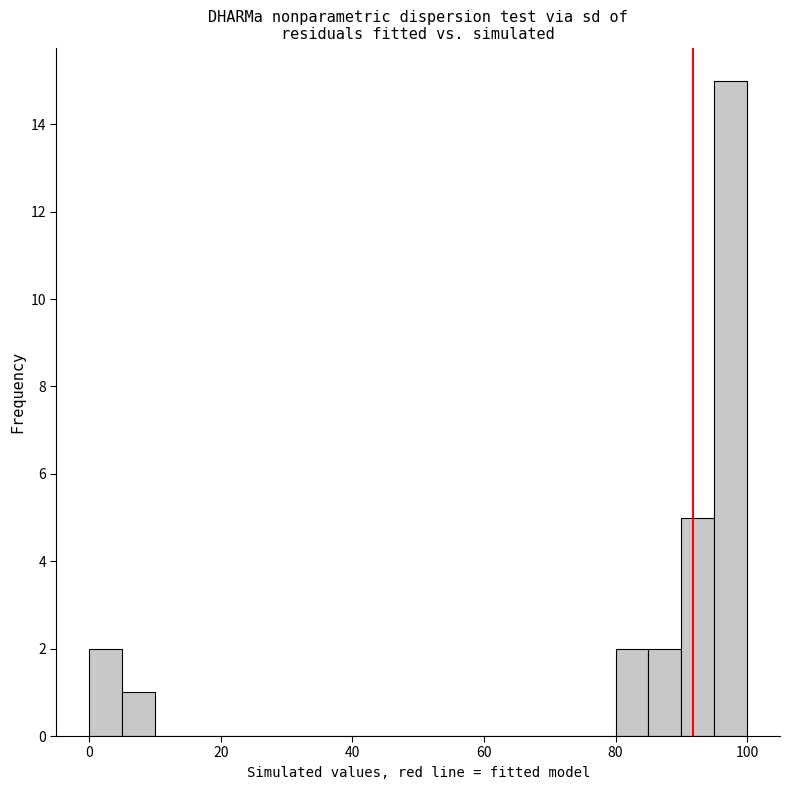

Around what value on the x-axis is the tallest bar? Give the approximate position of its centre, as read against the axis.

98